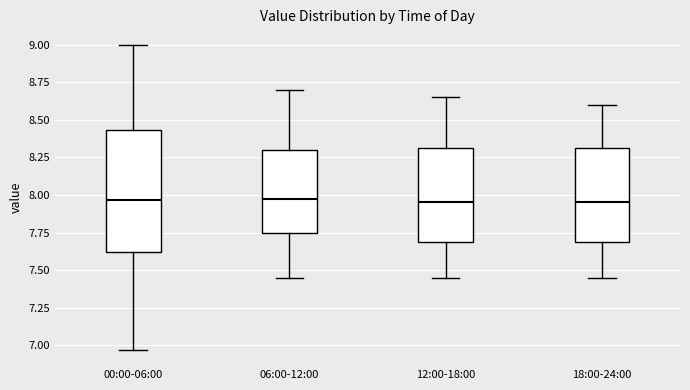

Where does the upper whisker of the box for 12:00-18:00 end on the y-axis? The values are not printed on the chart, so give them approximately, as read against the axis.

8.65